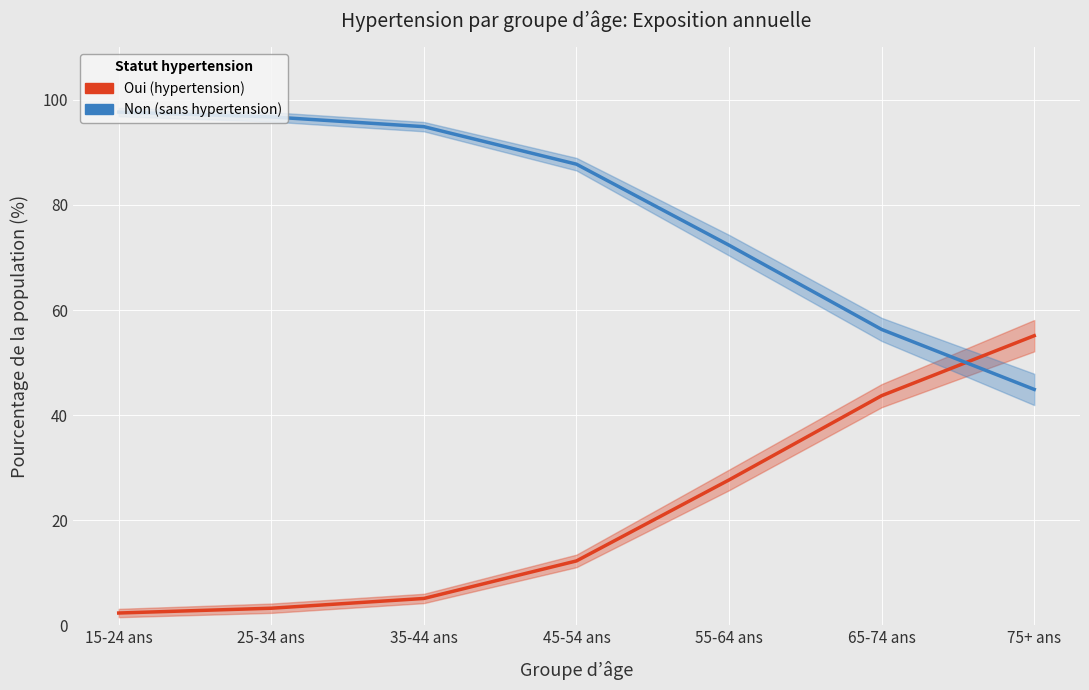

Rank the categories by Oui (hypertension) value from lowest to highest.

15-24 ans, 25-34 ans, 35-44 ans, 45-54 ans, 55-64 ans, 65-74 ans, 75+ ans